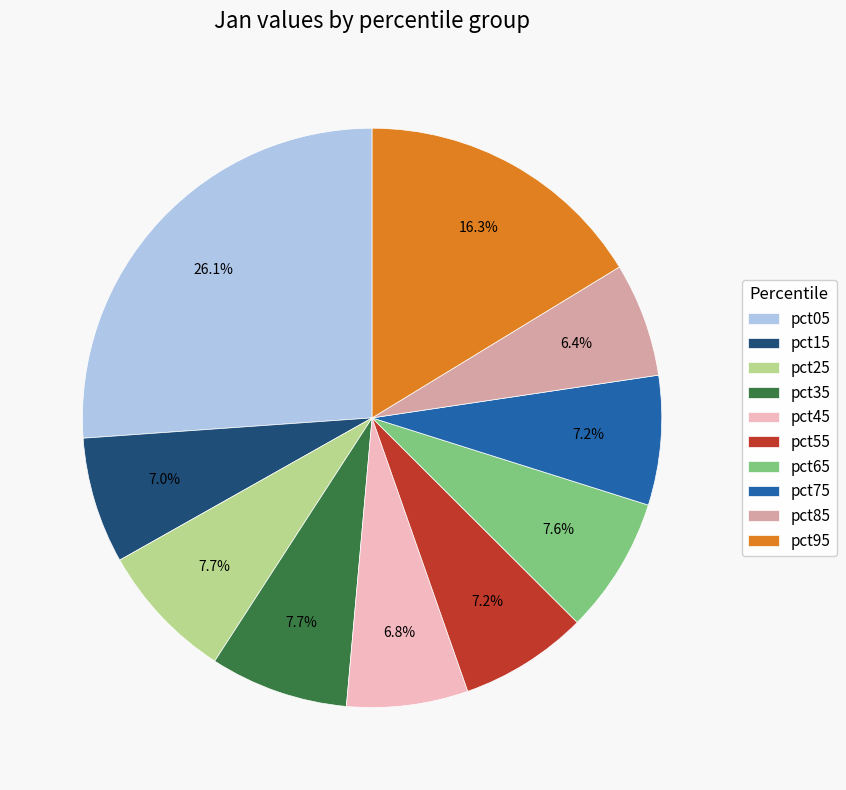

True or false: pct55 accounts for 7% of the total.

True